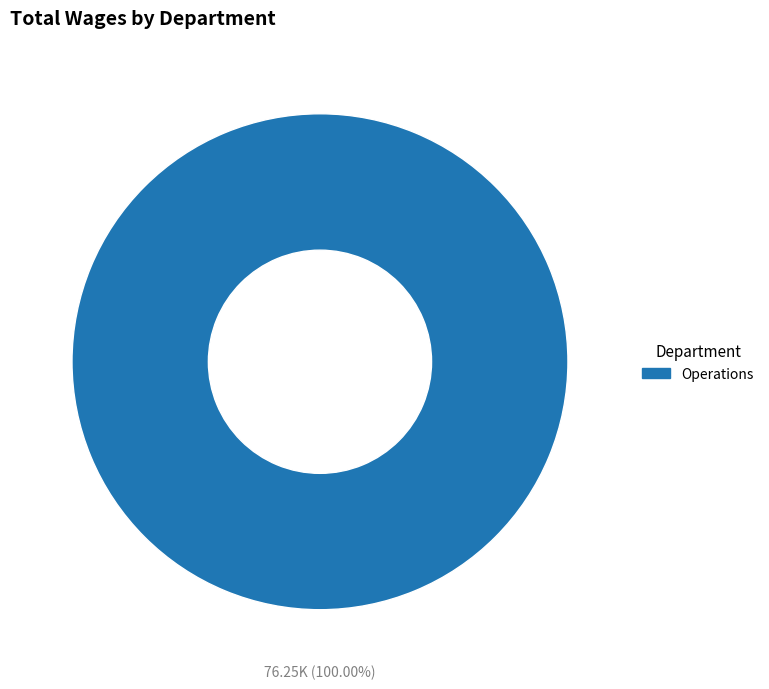

Which slice represents more than half of the pie?

Operations